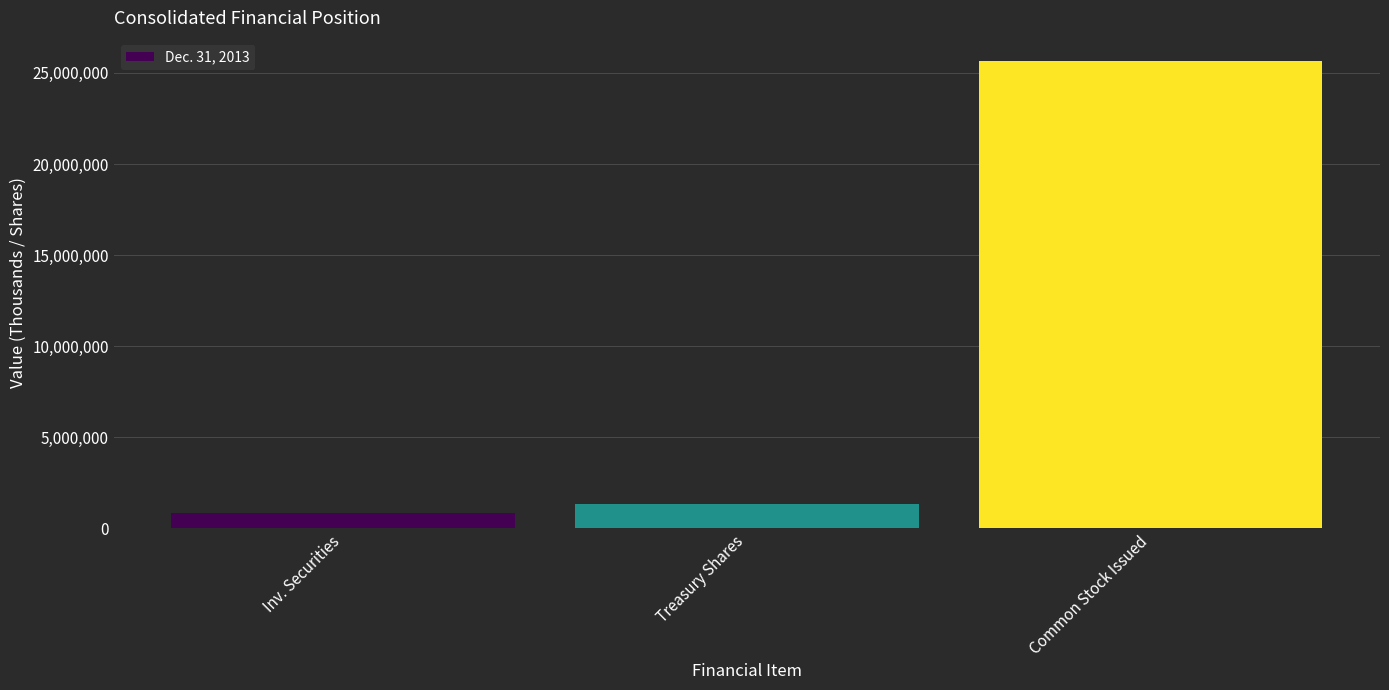

The chart shows a value of 1319377 at Treasury Shares. True or false?

True